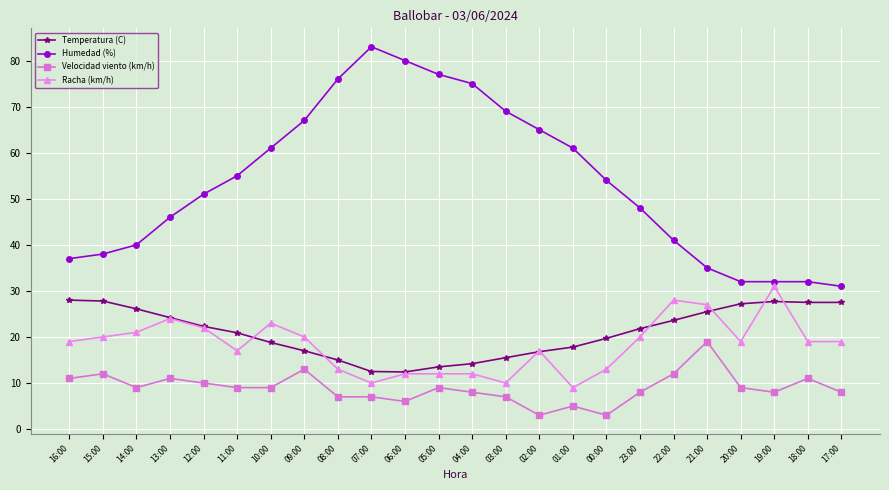

What is the difference between the highest and lowest values at 05:00?

68.0